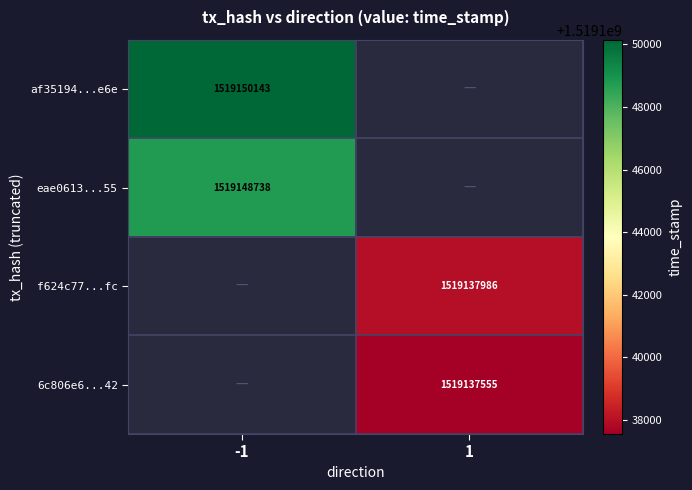

True or false: 6c806e6...42 has a value of 2645907899 at 1.

False